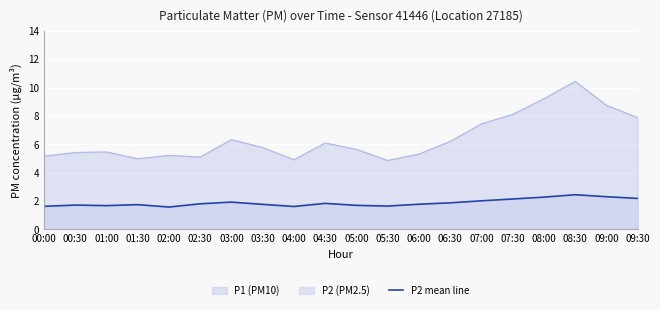

Which label corresponds to the largest value in the chart?

08:30